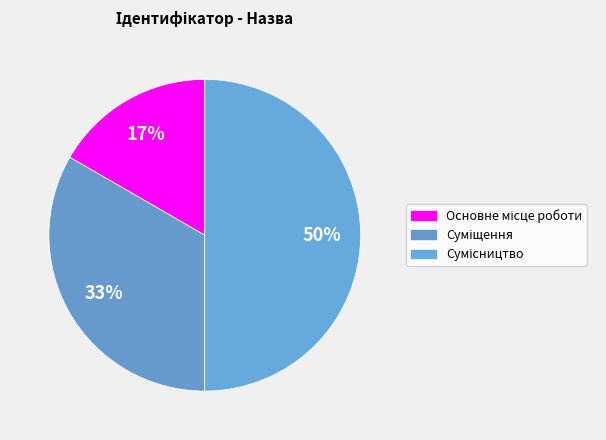

What percentage is the Суміщення slice, to the nearest percent?

33%